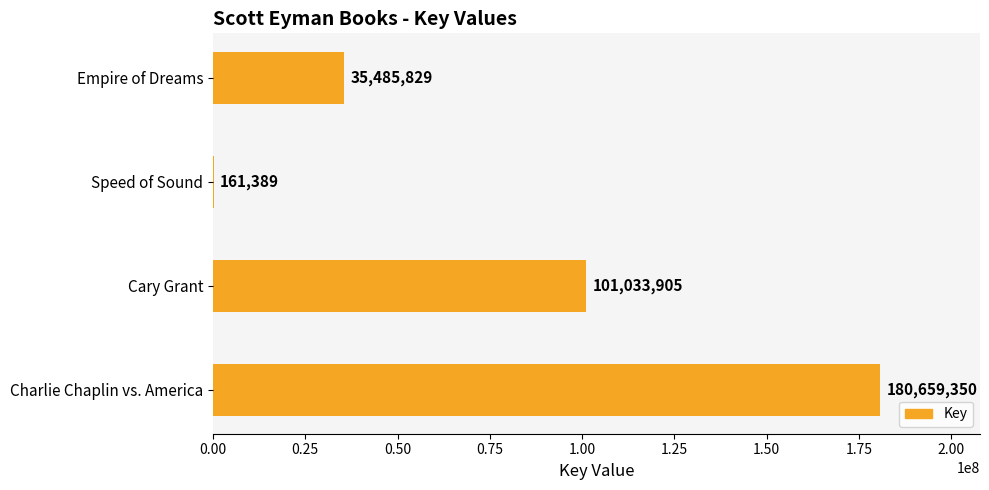

The chart shows a value of 10308057 at Empire of Dreams. True or false?

False